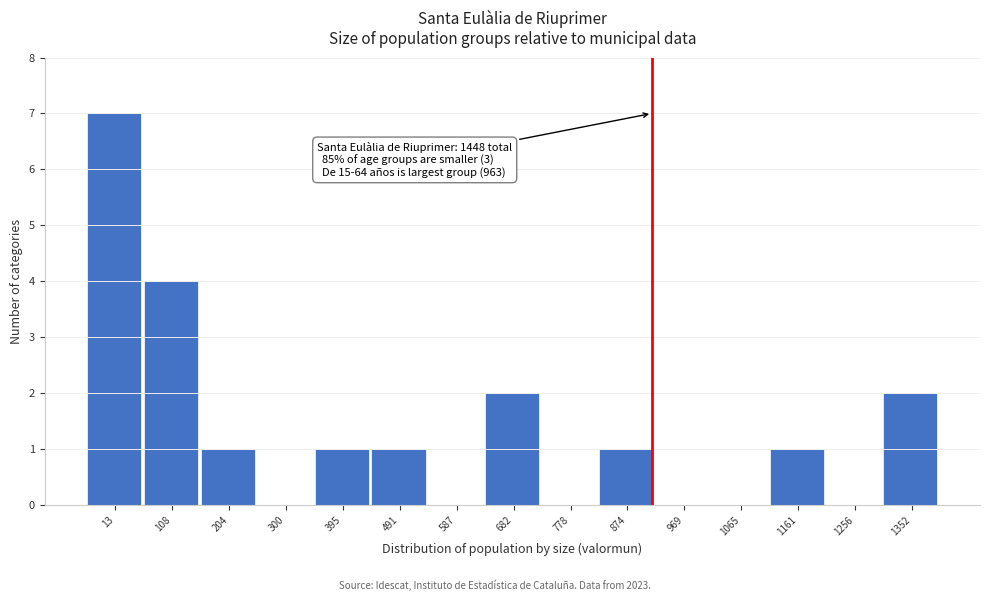

Reading left to right, transcribe all the data shown in this chart.

13=7	108=4	204=1	300=0	395=1	491=1	587=0	682=2	778=0	874=1	969=0	1065=0	1161=1	1256=0	1352=2